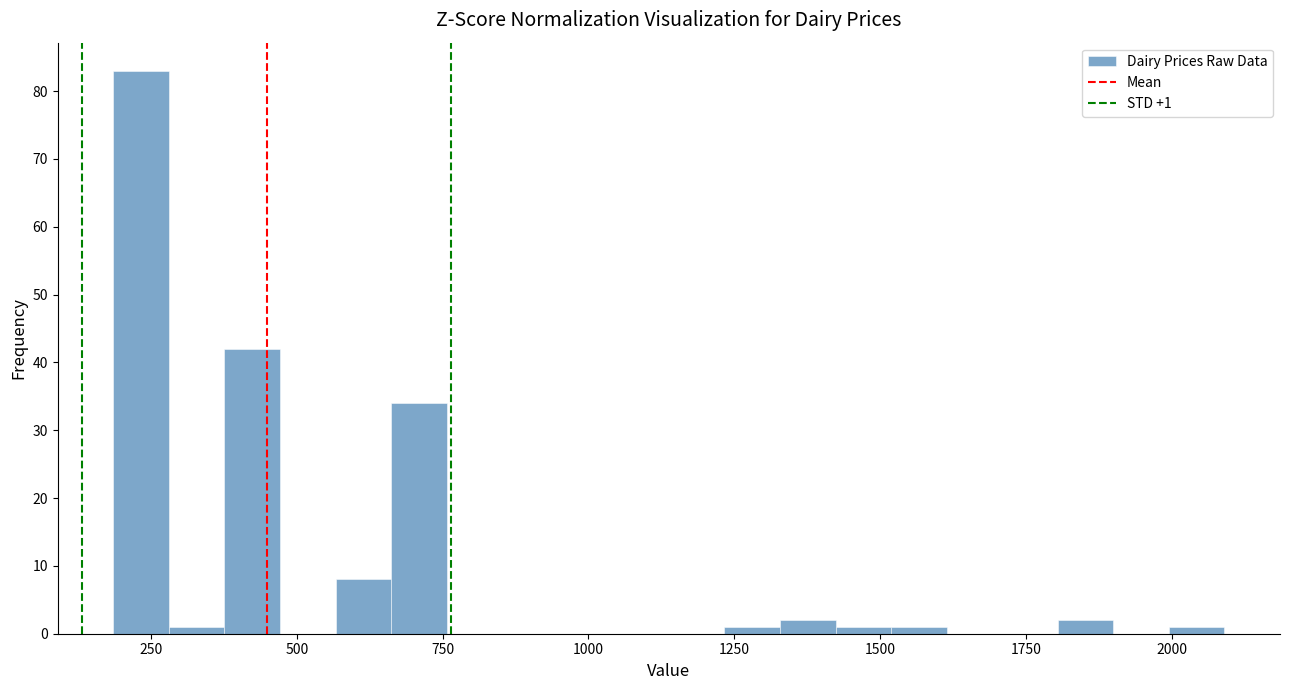

Read against the x-axis, roughly where is the centre of the tallest bar?

250